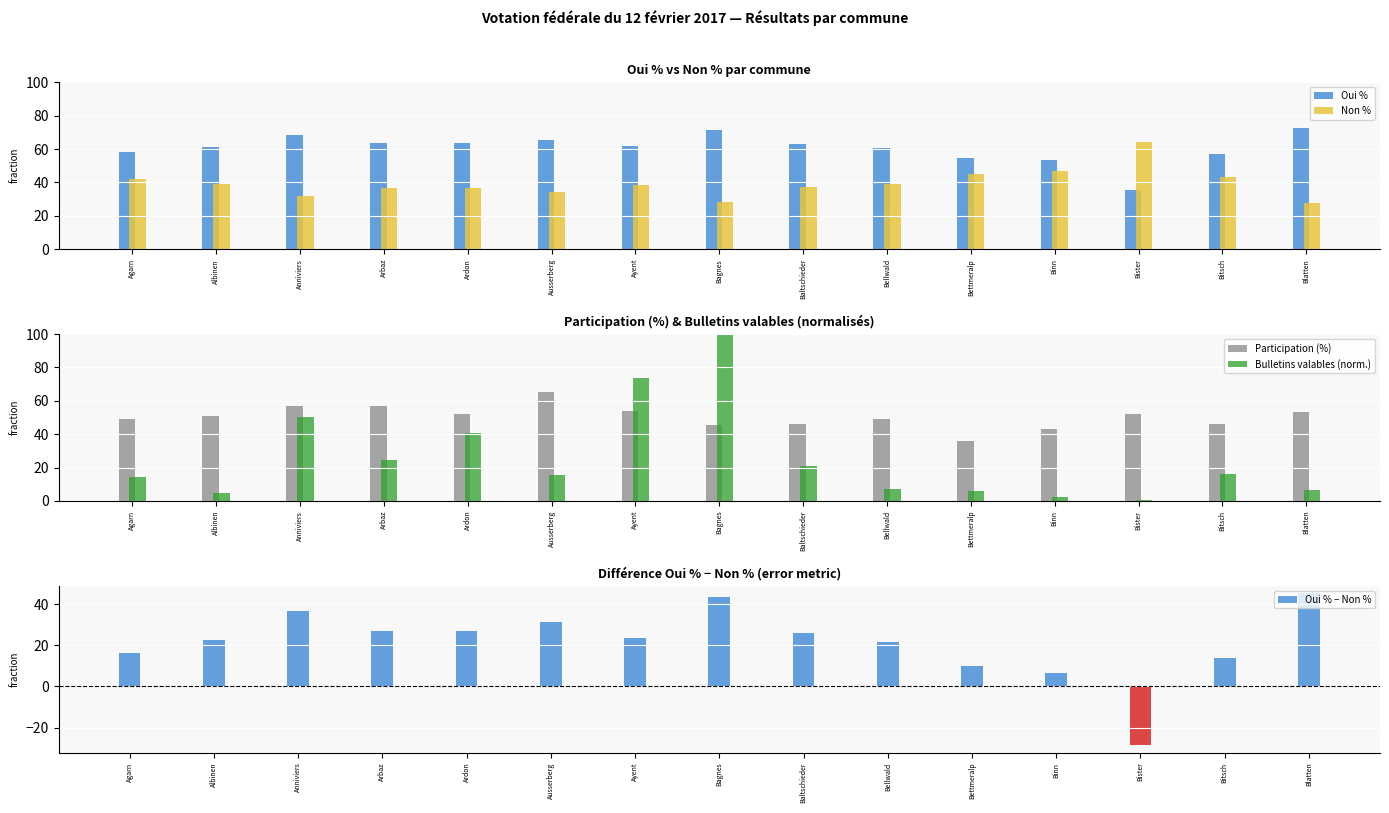

Reading left to right, transcribe all the data shown in this chart.

Oui %: Agarn=58.2	Albinen=61.2	Anniviers=68.3	Arbaz=63.4	Ardon=63.5	Ausserberg=65.7	Ayent=61.7	Bagnes=71.7	Baltschieder=62.9	Bellwald=60.8	Bettmeralp=54.9	Binn=53.3	Bister=35.7	Bitsch=56.9	Blatten=72.6
Non %: Agarn=41.8	Albinen=38.8	Anniviers=31.7	Arbaz=36.6	Ardon=36.5	Ausserberg=34.3	Ayent=38.3	Bagnes=28.3	Baltschieder=37.1	Bellwald=39.2	Bettmeralp=45.1	Binn=46.7	Bister=64.3	Bitsch=43.1	Blatten=27.4
Participation (%): Agarn=49.0	Albinen=51.0	Anniviers=57.1	Arbaz=56.9	Ardon=52.0	Ausserberg=65.4	Ayent=53.9	Bagnes=45.8	Baltschieder=45.8	Bellwald=49.0	Bettmeralp=35.8	Binn=43.3	Bister=51.9	Bitsch=46.0	Blatten=53.4
Bulletins valables (norm.): Agarn=14.2	Albinen=5.0	Anniviers=50.6	Arbaz=24.4	Ardon=40.7	Ausserberg=15.5	Ayent=73.6	Bagnes=100.0	Baltschieder=21.0	Bellwald=7.2	Bettmeralp=5.7	Binn=2.3	Bister=0.7	Bitsch=16.1	Blatten=6.3
Oui % − Non %: Agarn=16.4	Albinen=22.4	Anniviers=36.7	Arbaz=26.8	Ardon=27.0	Ausserberg=31.4	Ayent=23.4	Bagnes=43.3	Baltschieder=25.8	Bellwald=21.7	Bettmeralp=9.7	Binn=6.7	Bister=-28.6	Bitsch=13.8	Blatten=45.2